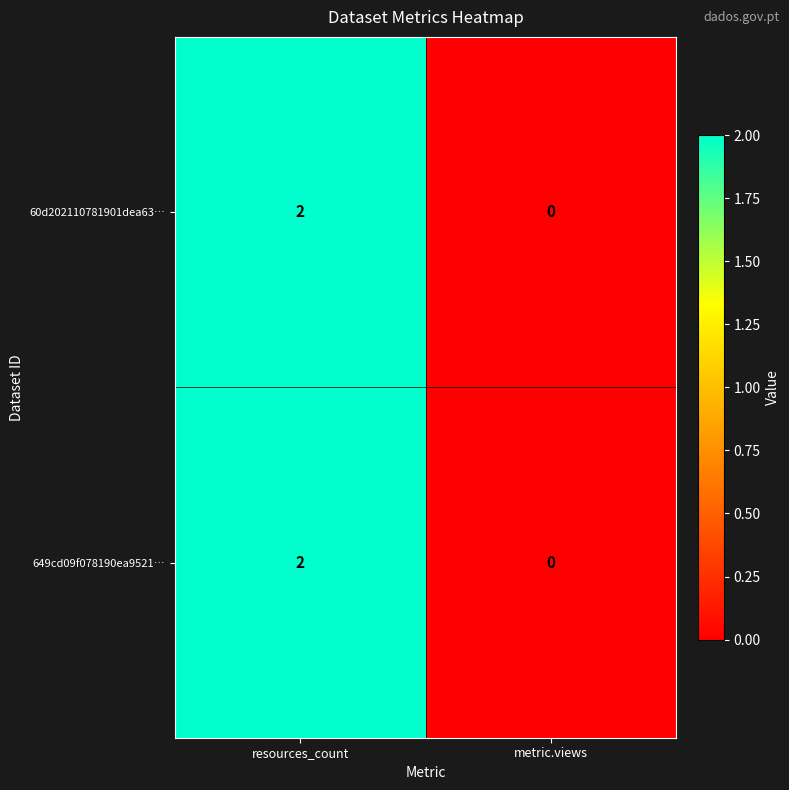

What is the total value across all series at resources_count?

4